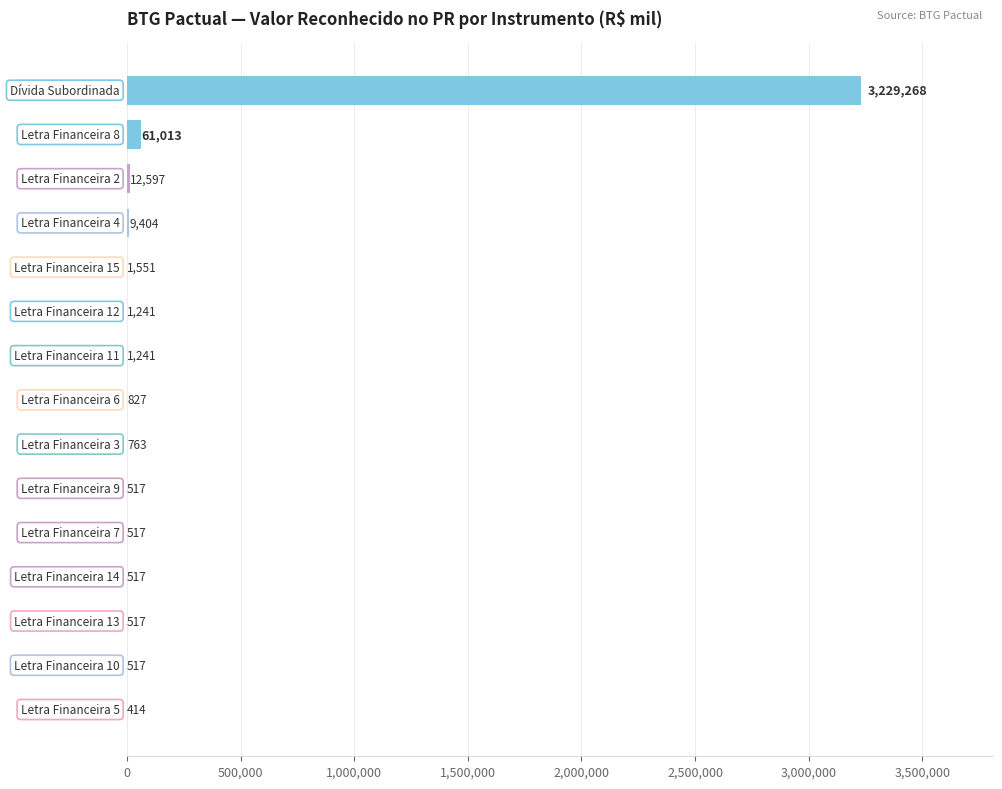

What is the greatest value displayed?

3229268.3